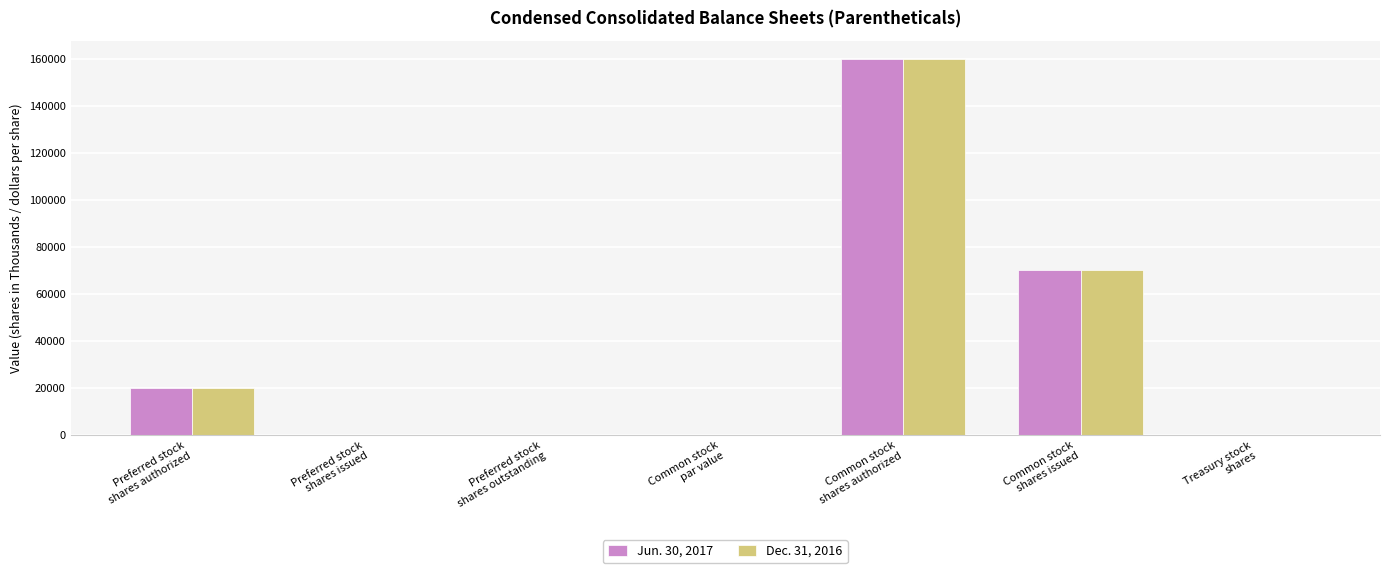

What is the sum of all Jun. 30, 2017 values?

250661.0